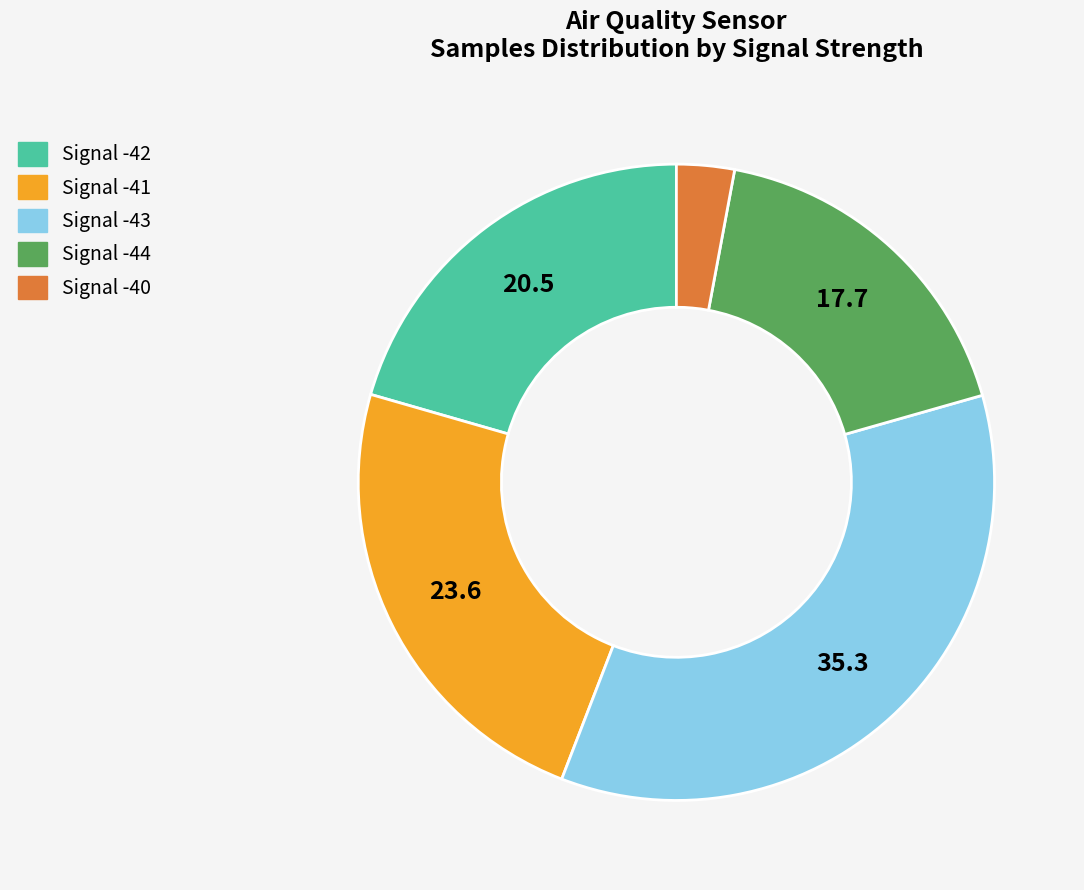

Is Signal -41 the majority of the pie?

No